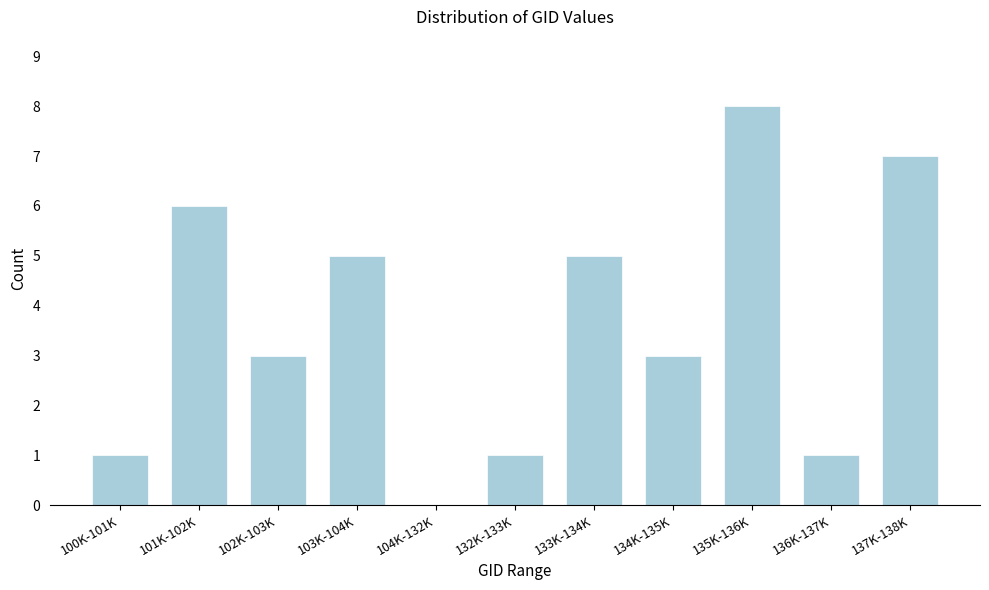

Reading left to right, list all the values displayed in this chart.

100K-101K=1	101K-102K=6	102K-103K=3	103K-104K=5	104K-132K=0	132K-133K=1	133K-134K=5	134K-135K=3	135K-136K=8	136K-137K=1	137K-138K=7